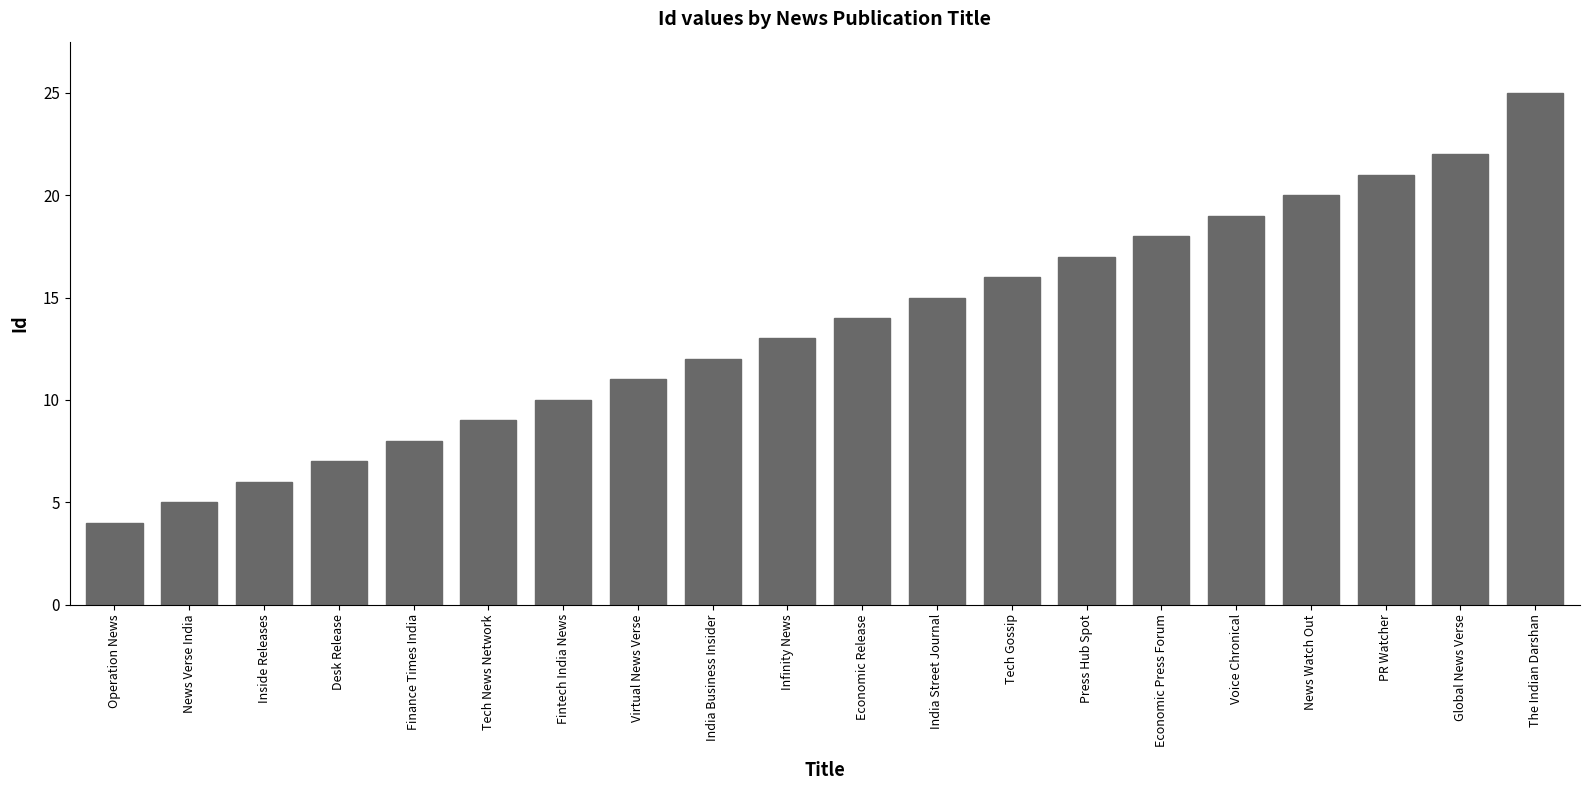

List the labels in order of value, smallest first.

Operation News, News Verse India, Inside Releases, Desk Release, Finance Times India, Tech News Network, Fintech India News, Virtual News Verse, India Business Insider, Infinity News, Economic Release, India Street Journal, Tech Gossip, Press Hub Spot, Economic Press Forum, Voice Chronical, News Watch Out, PR Watcher, Global News Verse, The Indian Darshan